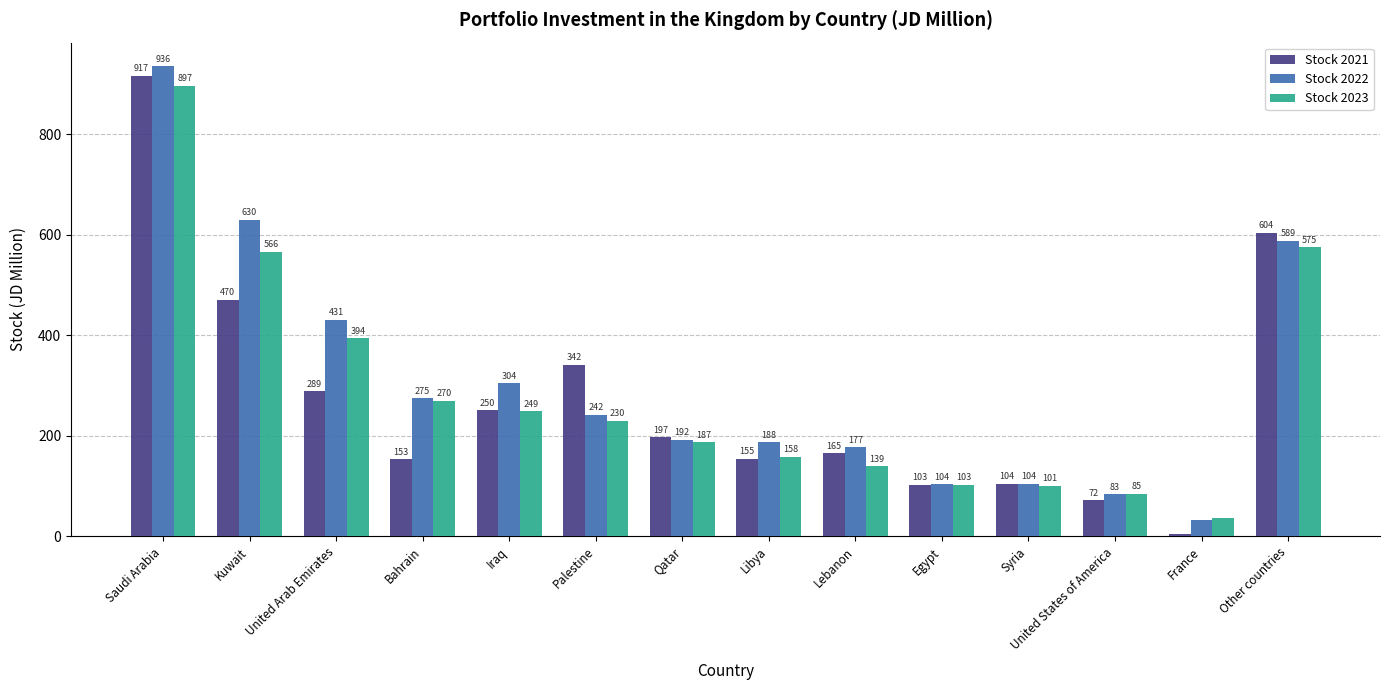

What is the label of the 10th bar from the right?

Iraq